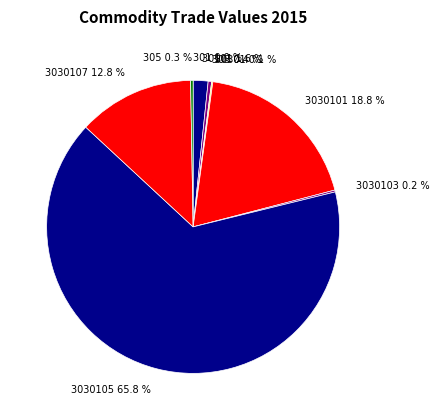

What is the ratio of the value at 3030105 65.8 % to the value at 3030107 12.8 %?

5.1